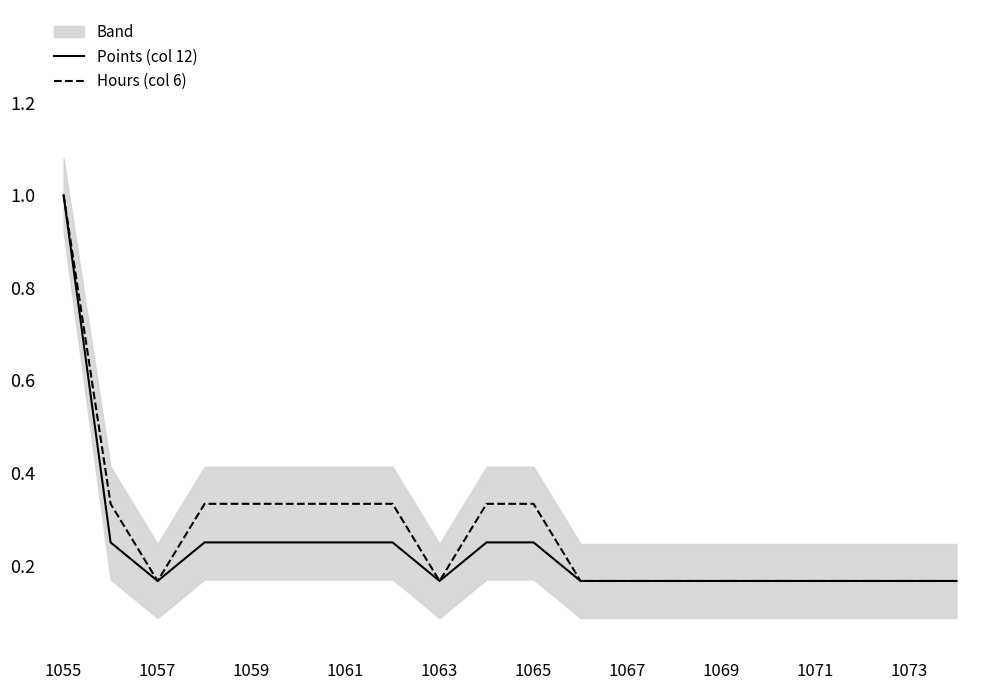

What position from the left is 15?

16